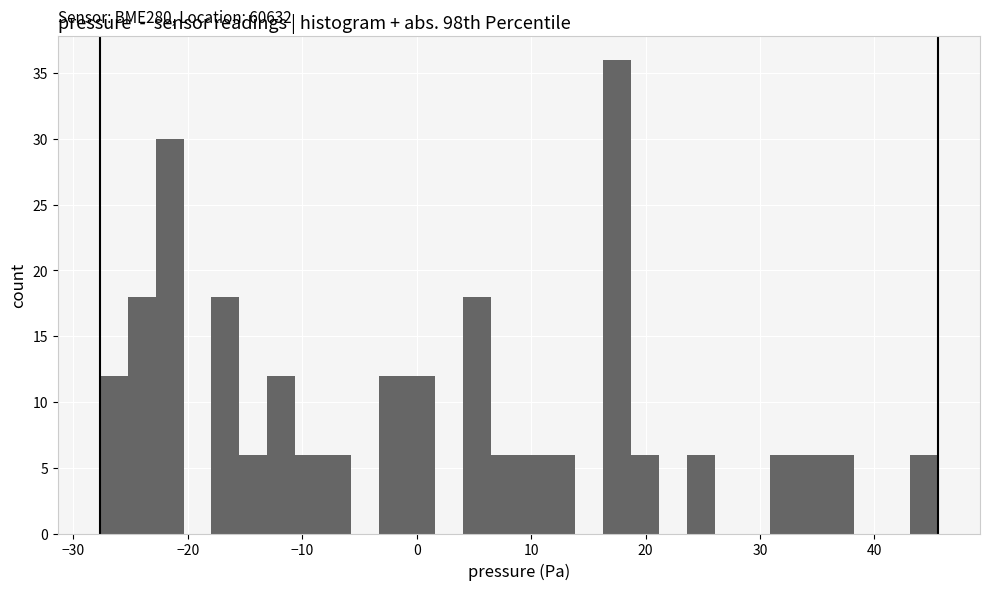

Read against the x-axis, roughly where is the centre of the tallest bar?

17